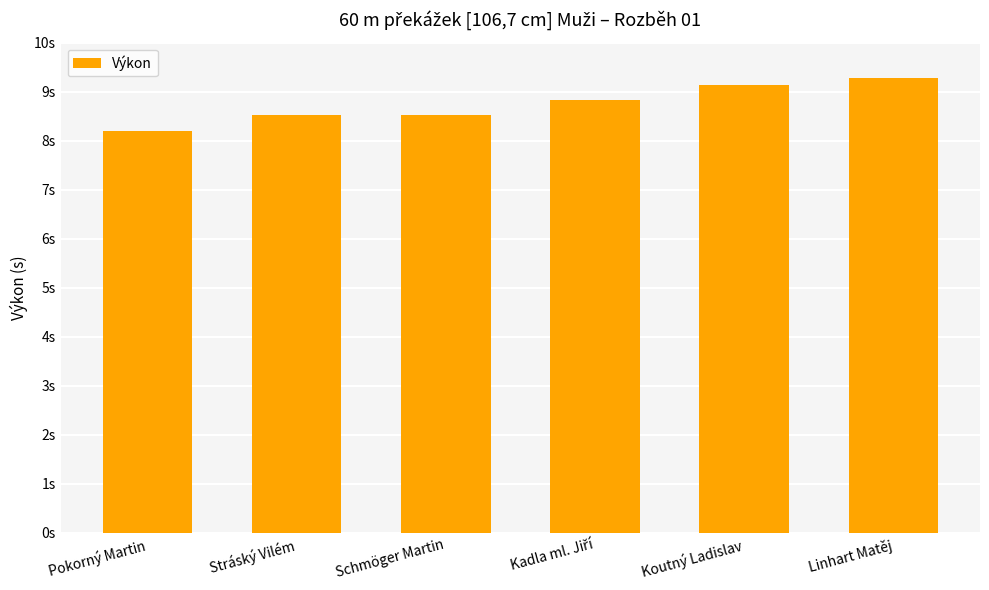

List the labels in order of value, largest first.

Linhart Matěj, Koutný Ladislav, Kadla ml. Jiří, Schmöger Martin, Stráský Vilém, Pokorný Martin